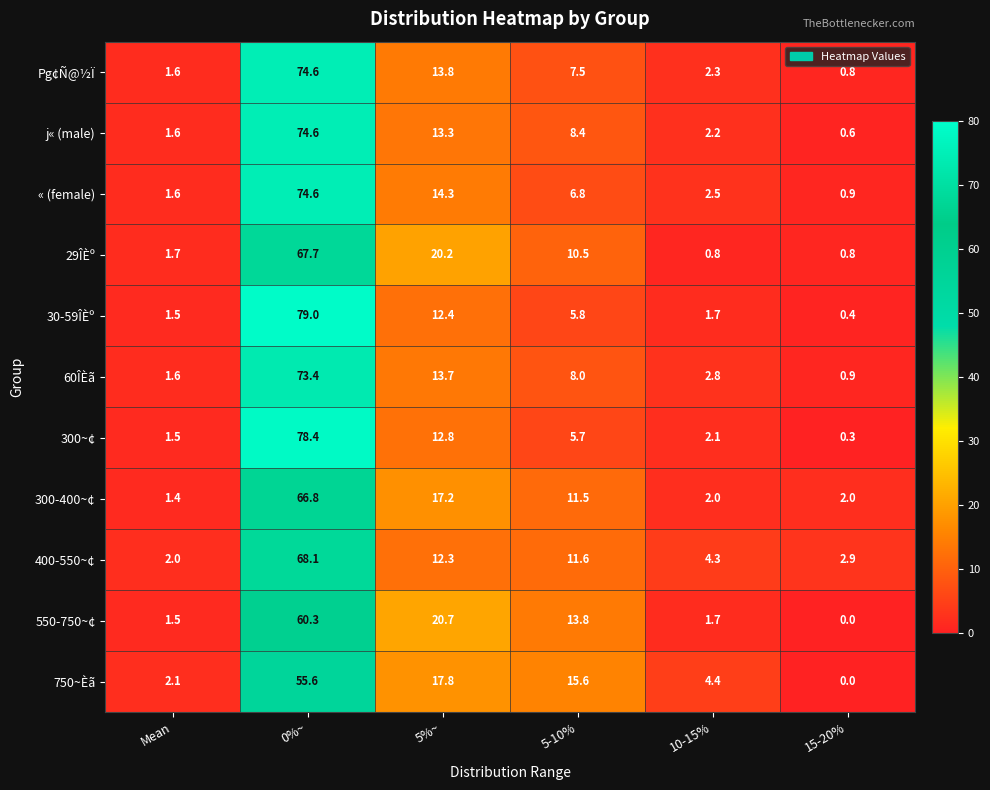

Which label corresponds to the smallest value in the chart?

15-20%